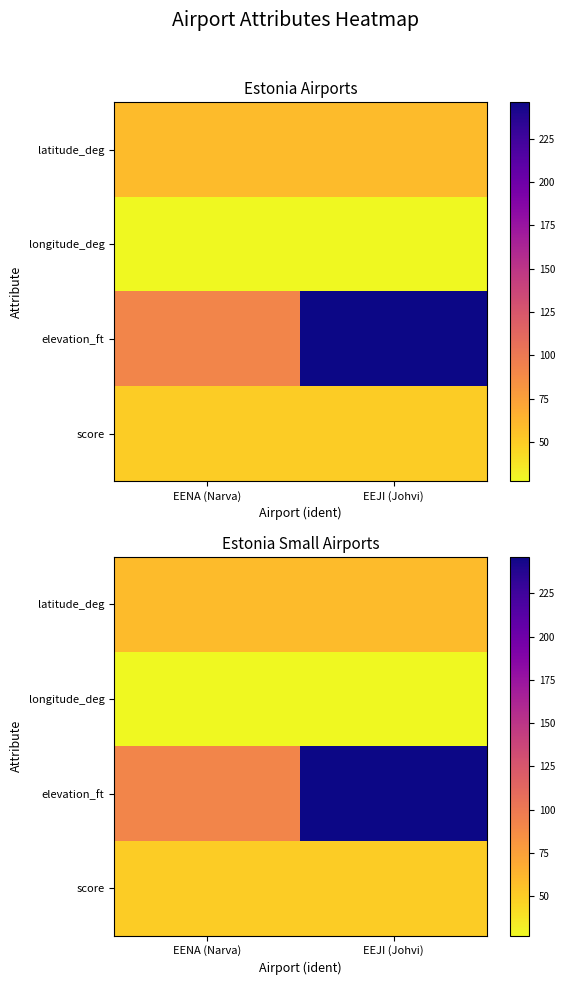

How many latitude_deg values are between 59 and 60?

2